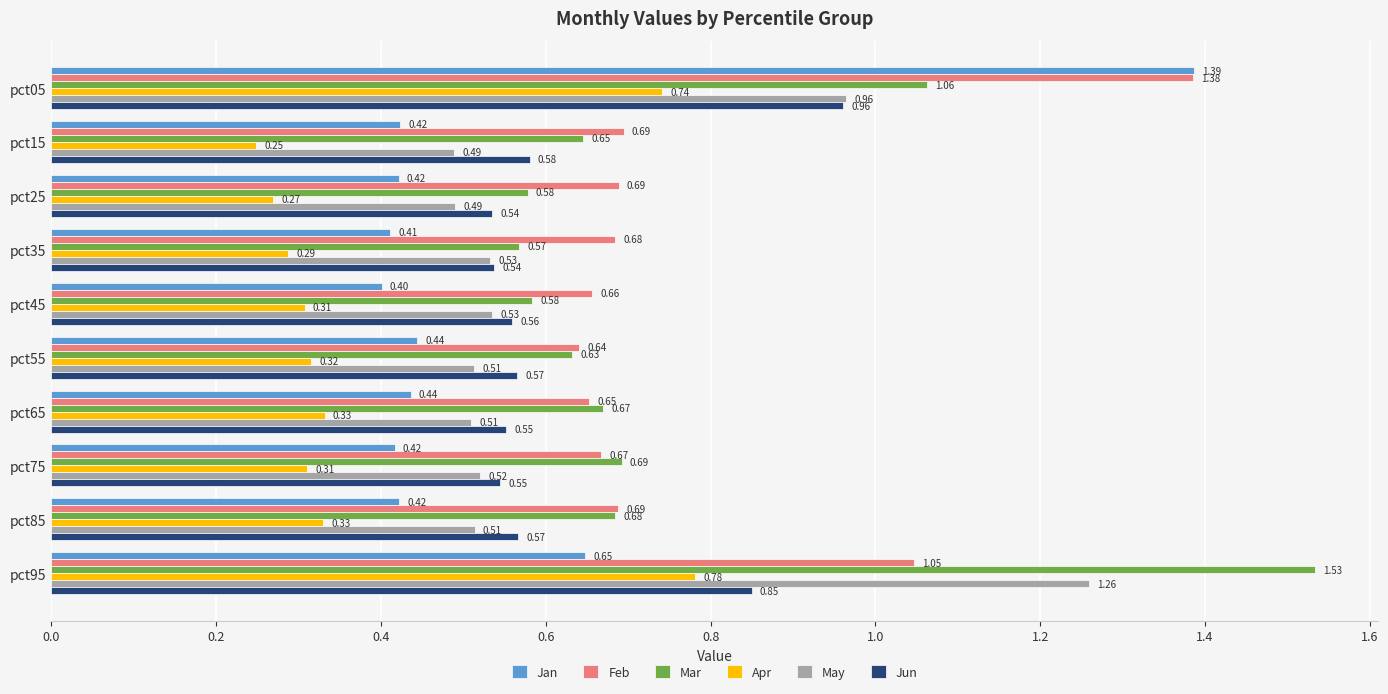

What is the difference between the second highest and second lowest values in the Feb series?

0.4